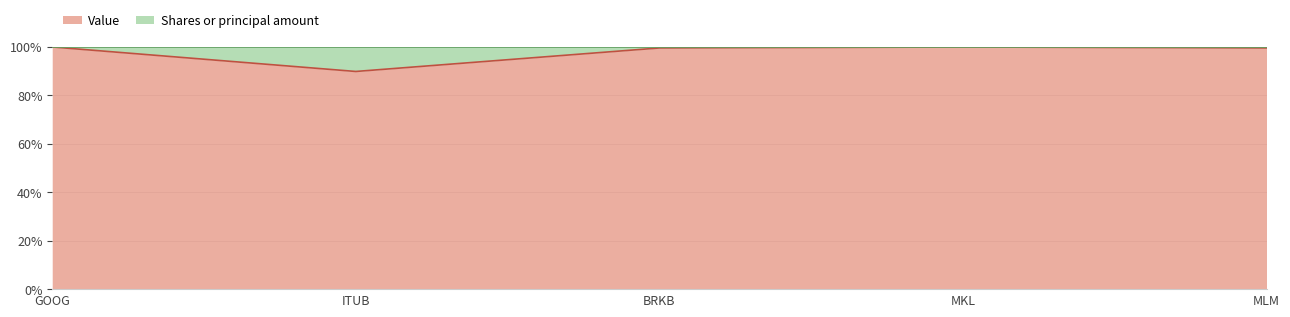

What is the change in value from GOOG to MLM?

-0.4